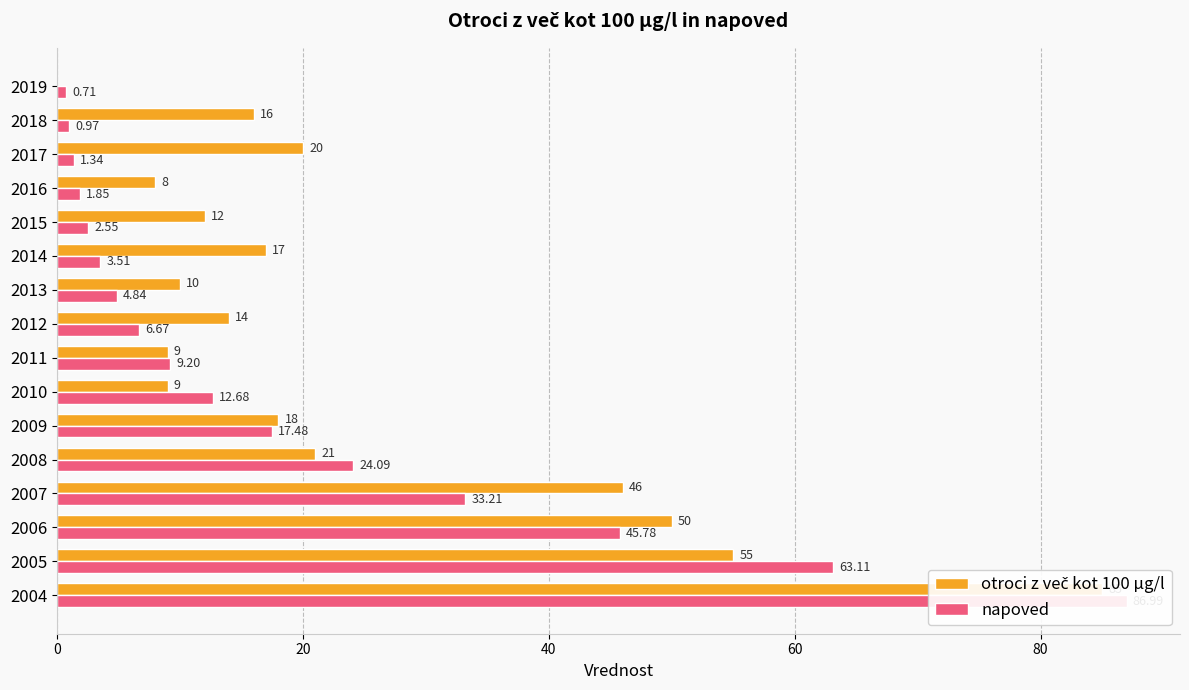

Reading right to left, what are all the values shown in this chart?

otroci z več kot 100 µg/l: 0.0	16.0	20.0	8.0	12.0	17.0	10.0	14.0	9.0	9.0	18.0	21.0	46.0	50.0	55.0	85.0
napoved: 0.7	1.0	1.3	1.8	2.5	3.5	4.8	6.7	9.2	12.7	17.5	24.1	33.2	45.8	63.1	87.0